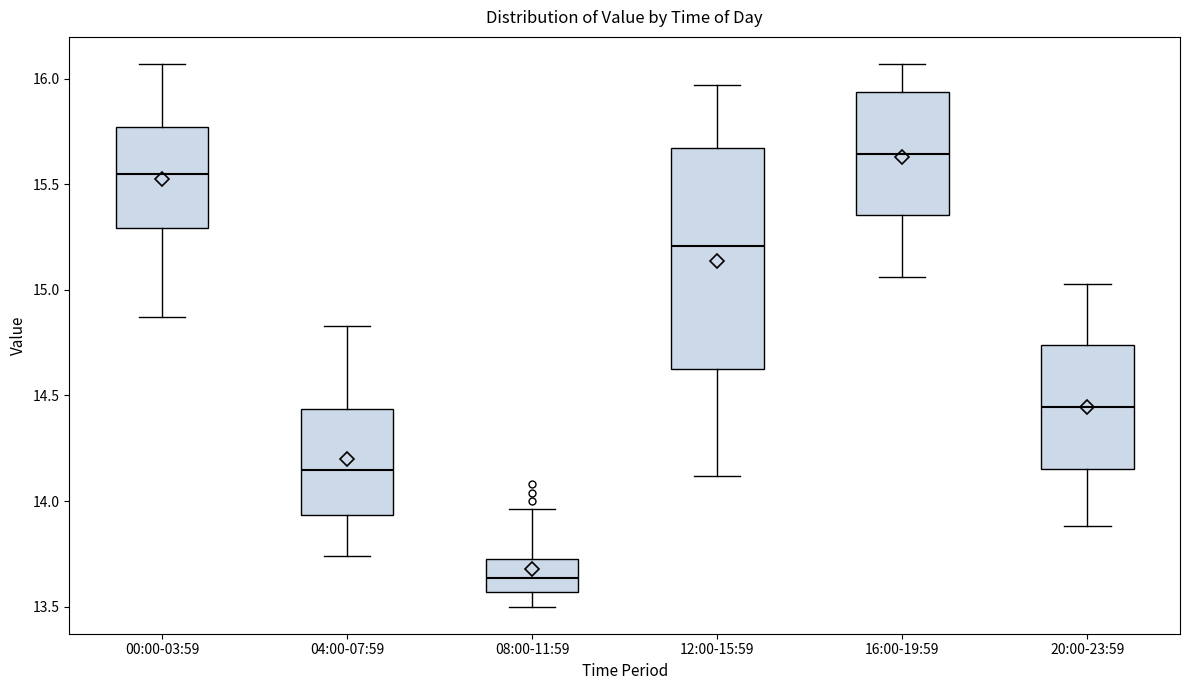

Reading left to right, transcribe this box plot: for each box, give where its median line is, the range the box spans, and where its two whiskers end, as read against the y-axis. The values are not printed on the chart, so give them approximately, as read against the axis.

00:00-03:59: median 15.55, box 15.30 to 15.75, whiskers 14.85 to 16.05
04:00-07:59: median 14.15, box 13.95 to 14.45, whiskers 13.75 to 14.85
08:00-11:59: median 13.65, box 13.55 to 13.75, whiskers 13.50 to 13.95
12:00-15:59: median 15.20, box 14.65 to 15.65, whiskers 14.10 to 15.95
16:00-19:59: median 15.65, box 15.35 to 15.95, whiskers 15.05 to 16.05
20:00-23:59: median 14.45, box 14.15 to 14.75, whiskers 13.90 to 15.05